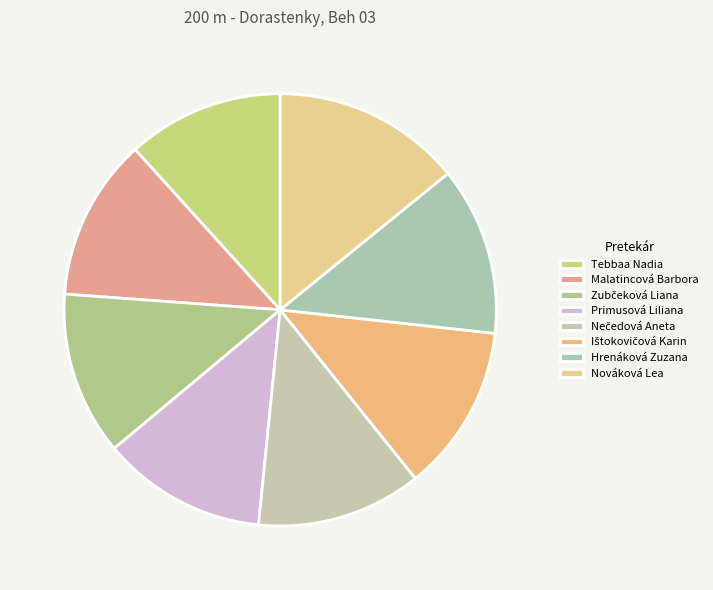

To the nearest percent, what is the difference between the Tebbaa Nadia and Nečedová Aneta slice percentages?

1%